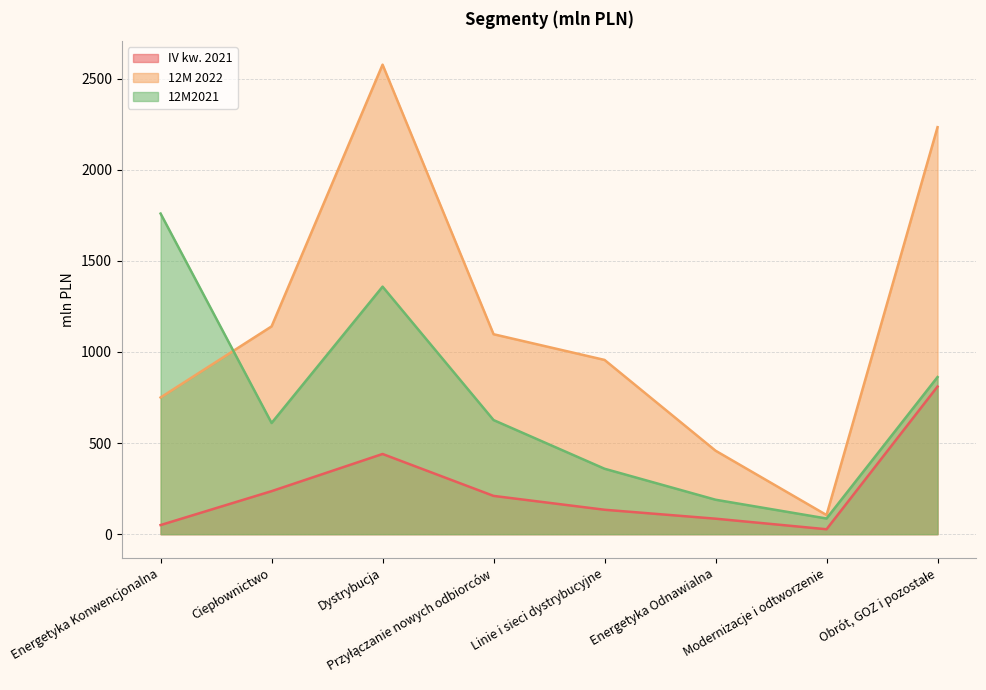

What is the label of the 8th point from the right?

Energetyka Konwencjonalna